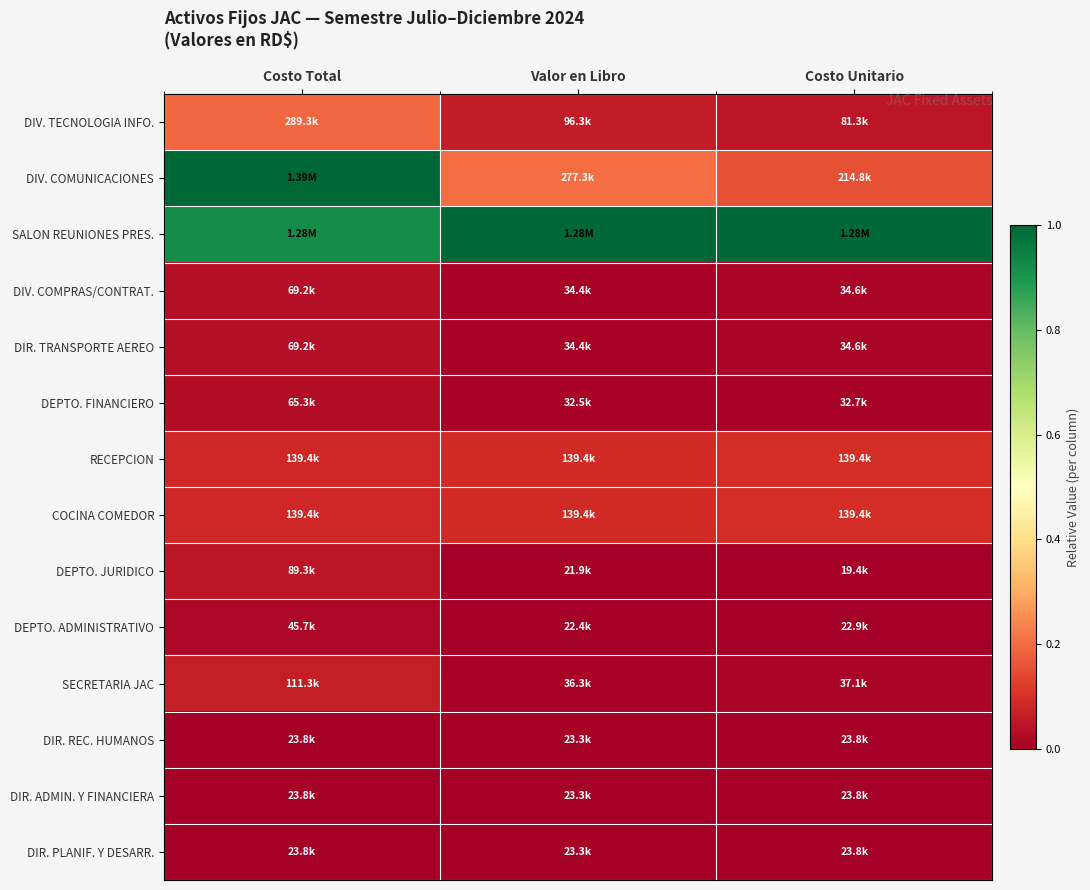

What is the maximum value shown in the chart?

1.0